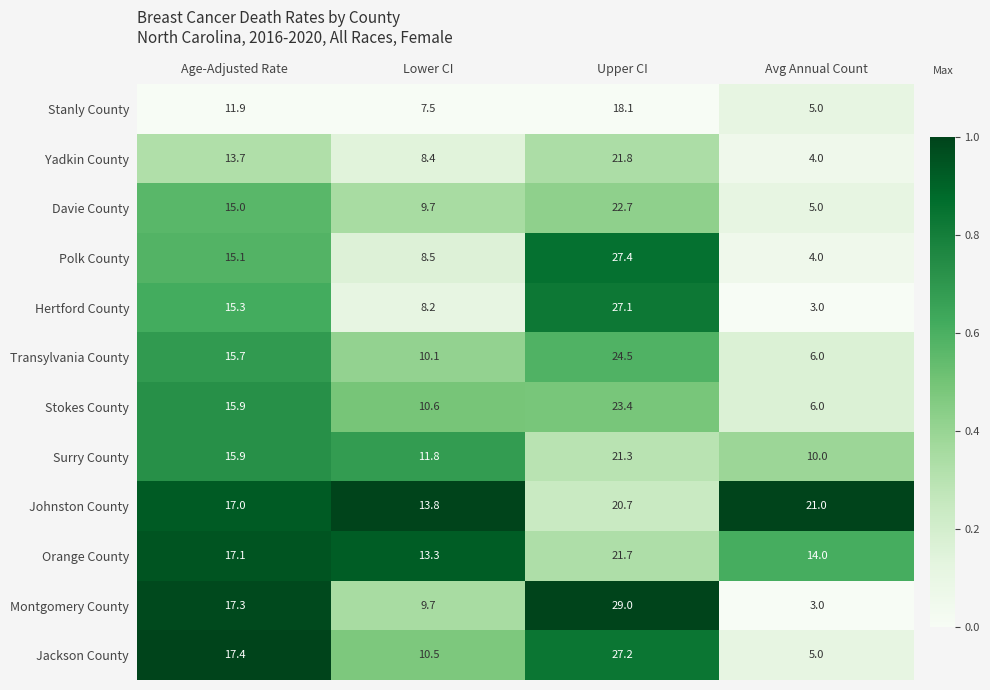

Which series has the largest total across all categories?

Johnston County